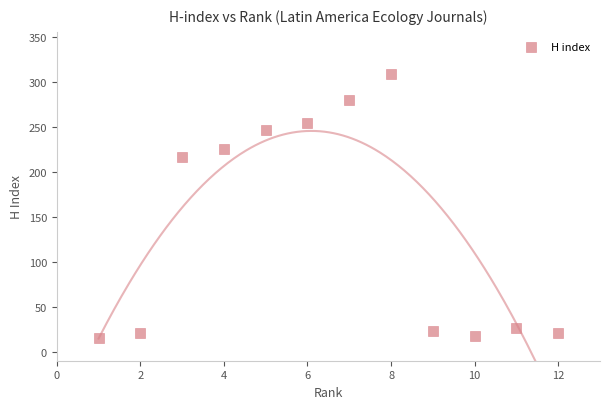

What is the average X value?

6